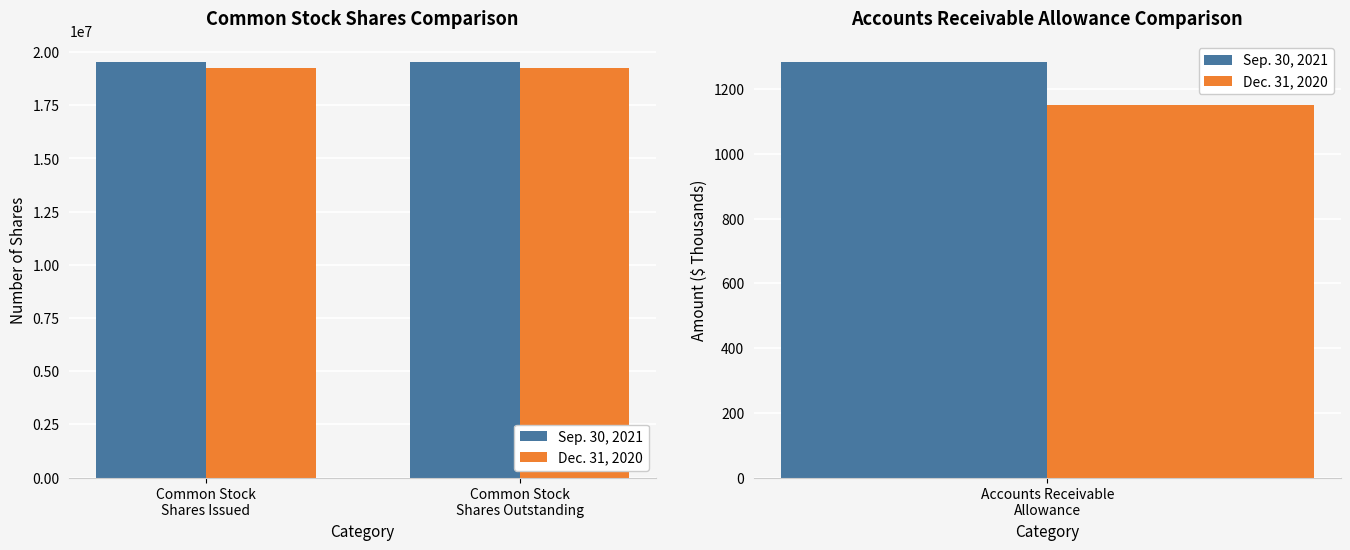

List the labels in order of Dec. 31, 2020 value, smallest first.

Common Stock
Shares Issued, Common Stock
Shares Outstanding